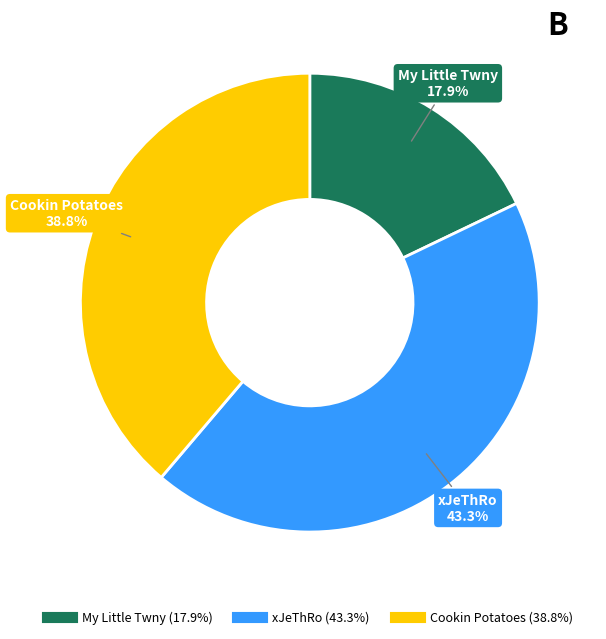

What is the ratio of the value at Cookin Potatoes to the value at My Little Twny?

2.2